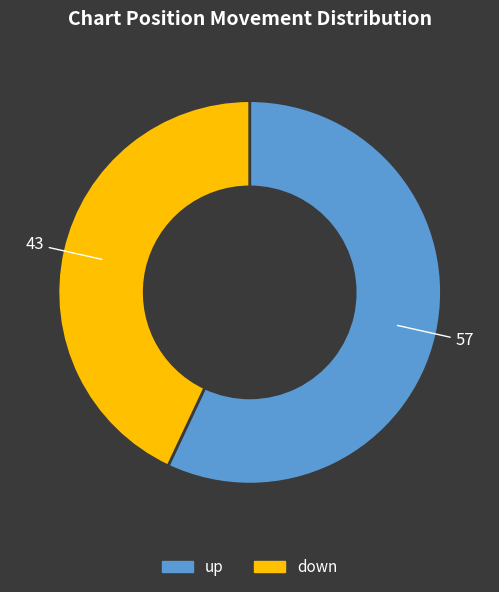

Which category has the biggest portion of the pie?

up